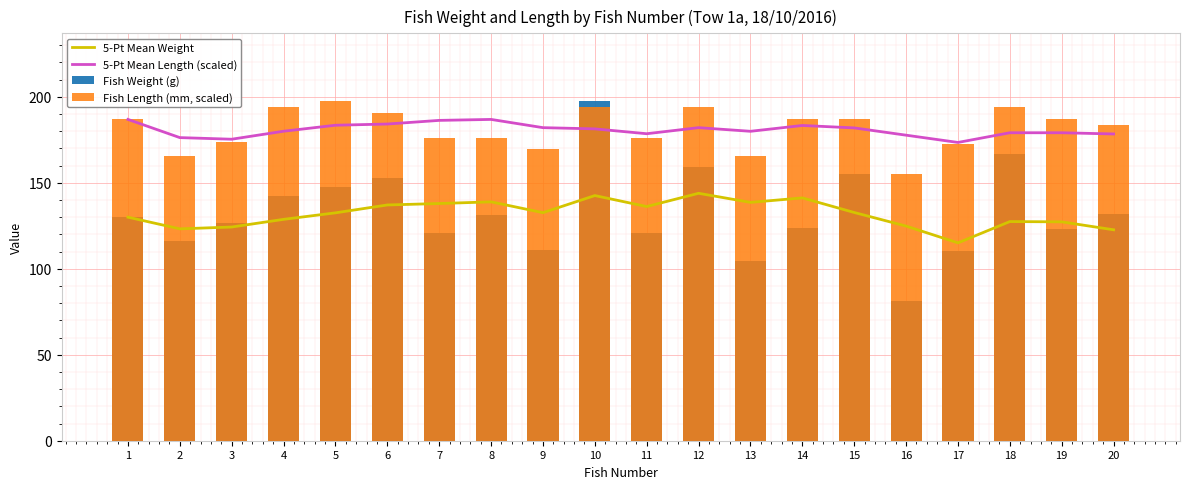

How many groups of bars are there?

20